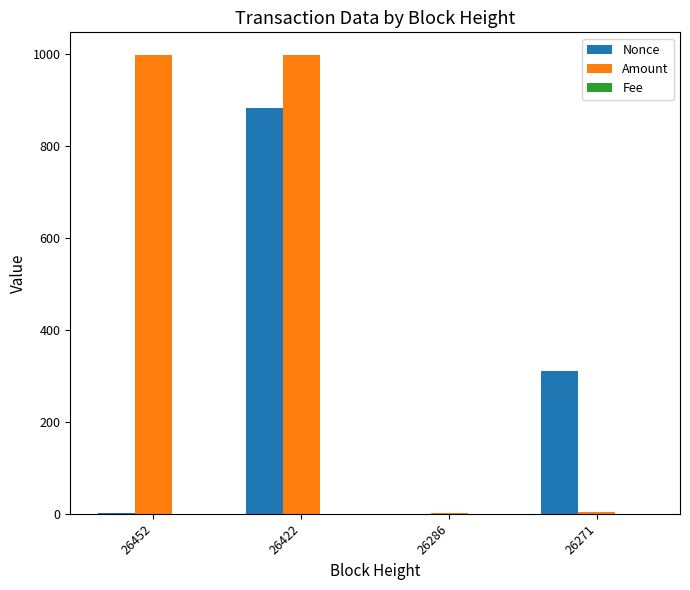

At which label does Amount first exceed 996?

26452